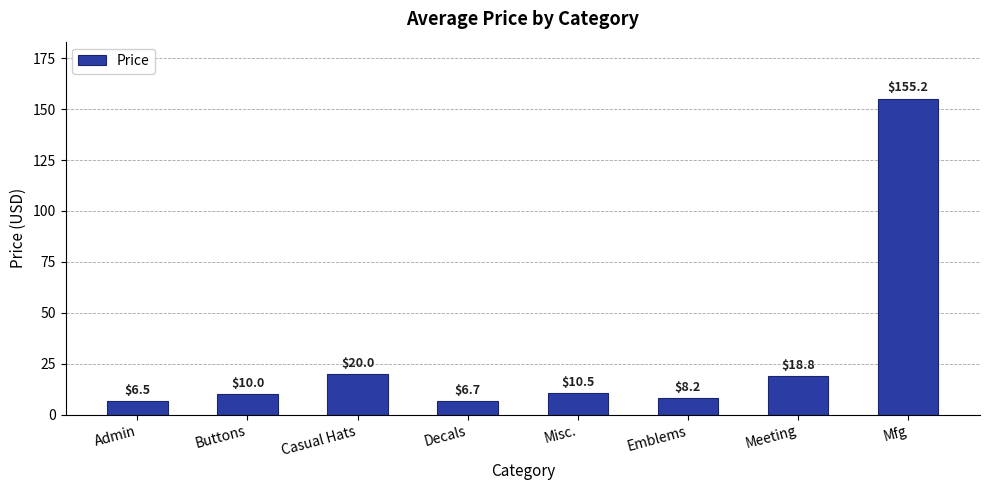

List the labels in order of value, largest first.

Mfg, Casual Hats, Meeting, Misc., Buttons, Emblems, Decals, Admin